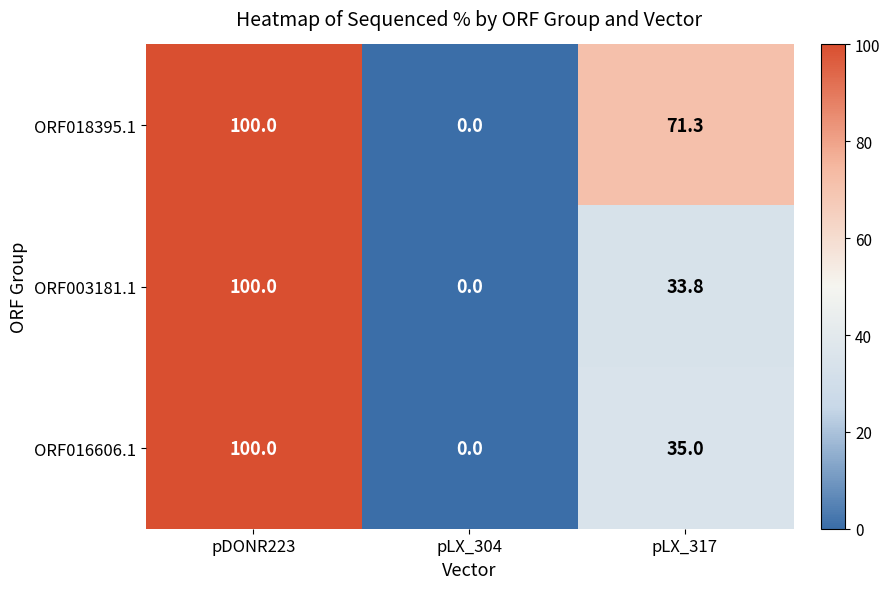

At how many categories does at least one series exceed 68?

2